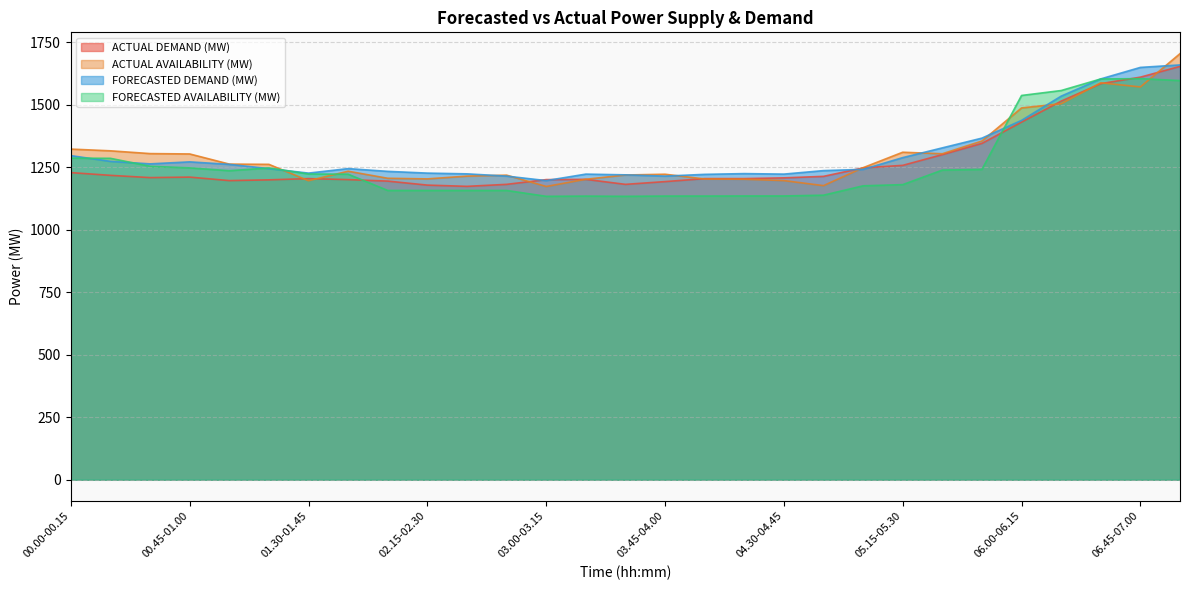

How many series are shown in this chart?

4